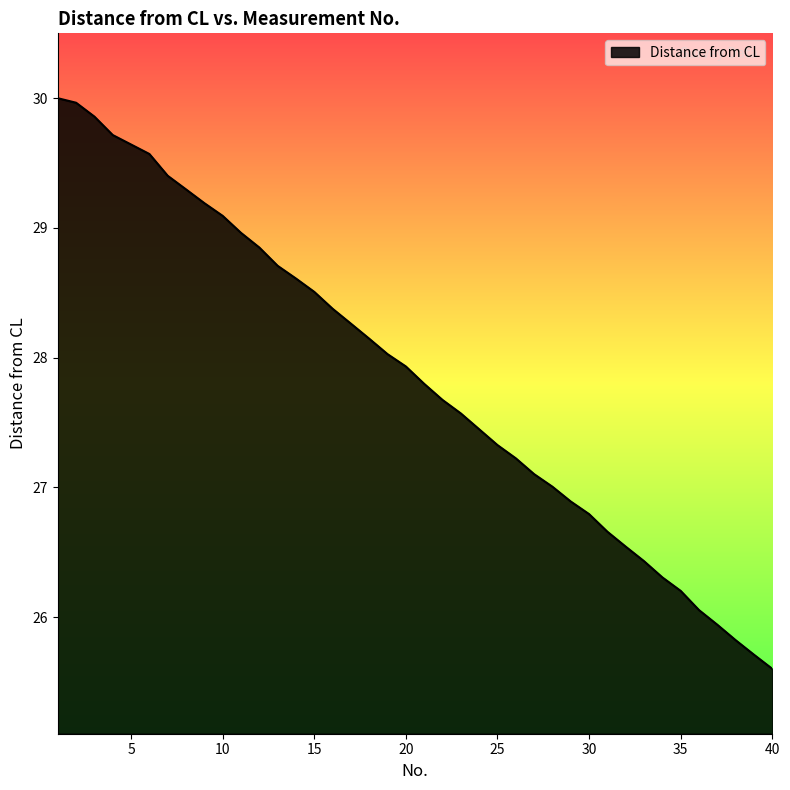

True or false: there are more than 2 points higher than both neighbors.

False